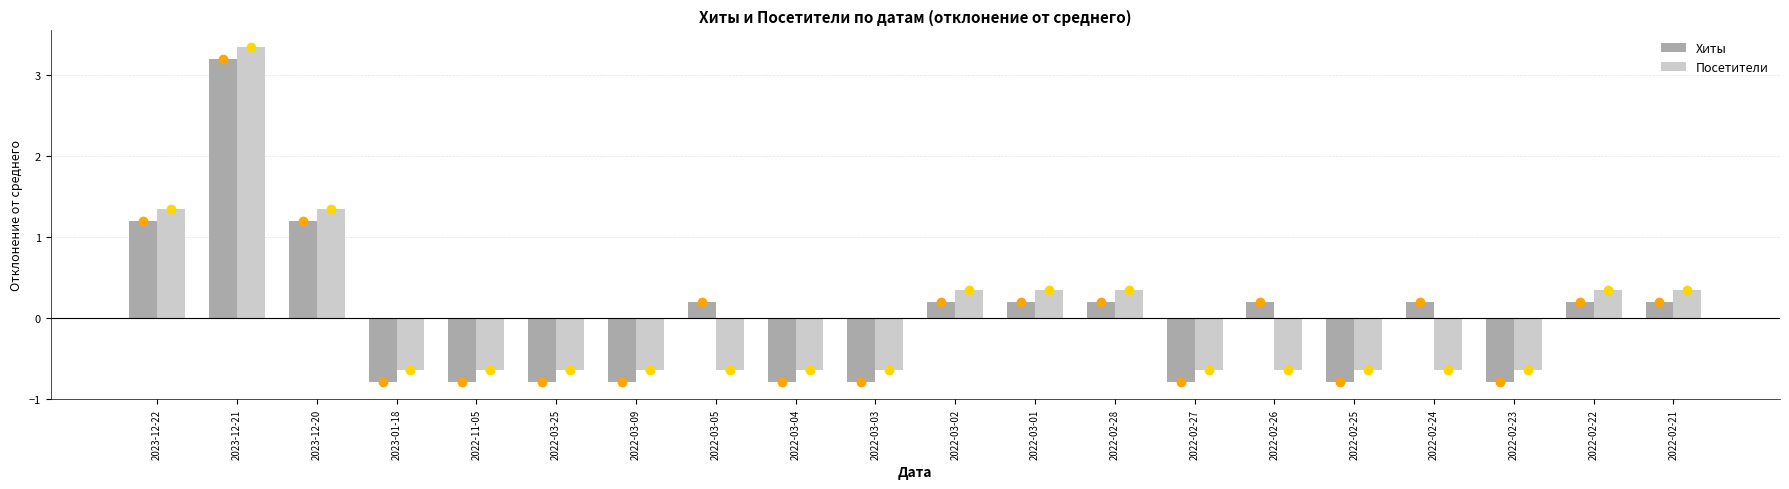

At which label does Хиты first exceed 0?

2023-12-22